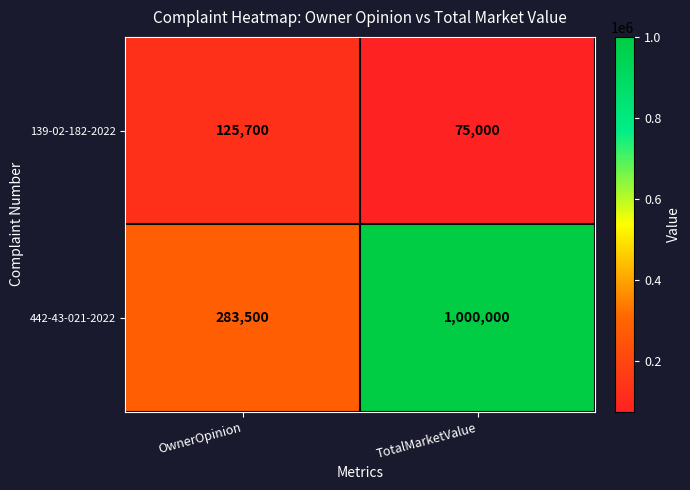

Which series has the widest spread of values?

442-43-021-2022